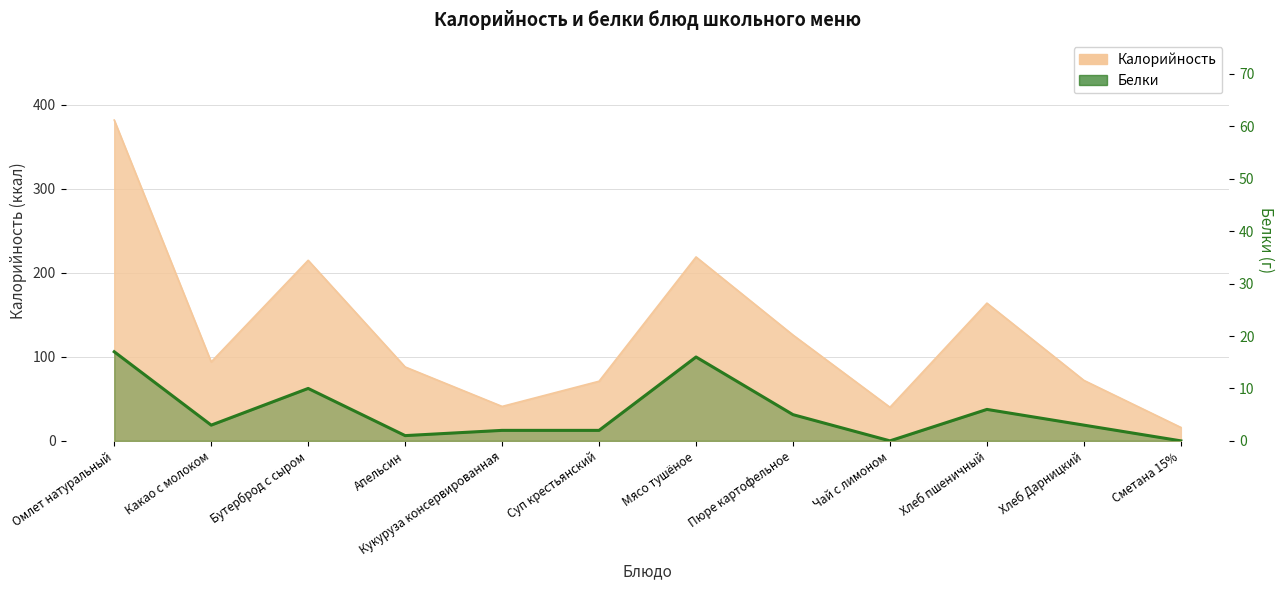

How many points are higher than both their immediate neighbors (excluding endpoints)?

3